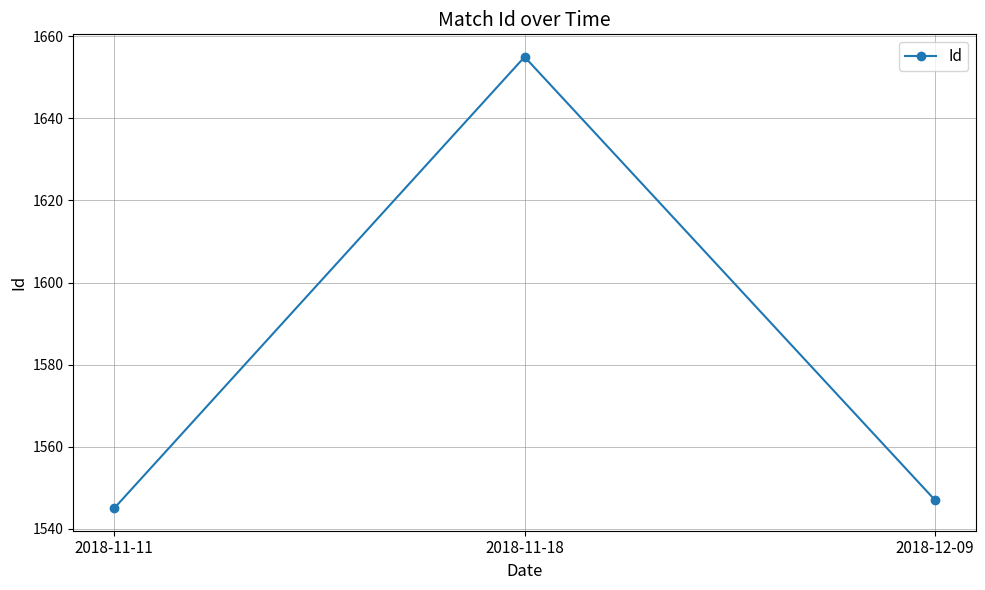

Reading right to left, list all the values displayed in this chart.

2018-12-09=1547	2018-11-18=1655	2018-11-11=1545